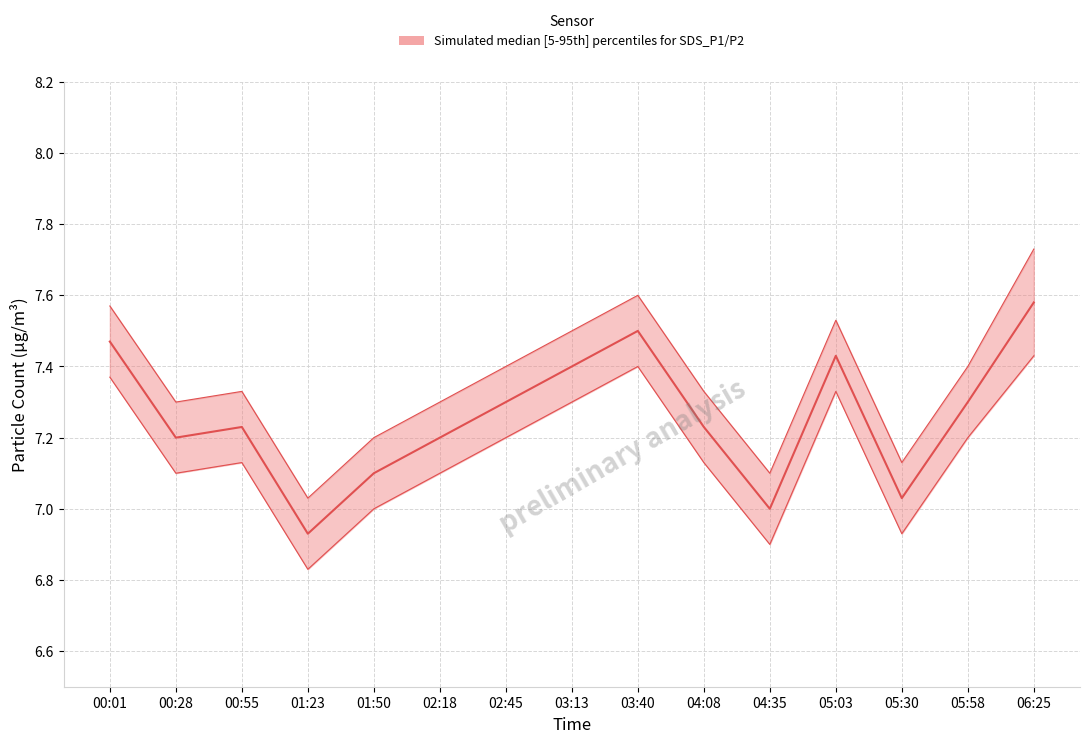

At which label is SDS_P2 closest to 7?

01:50